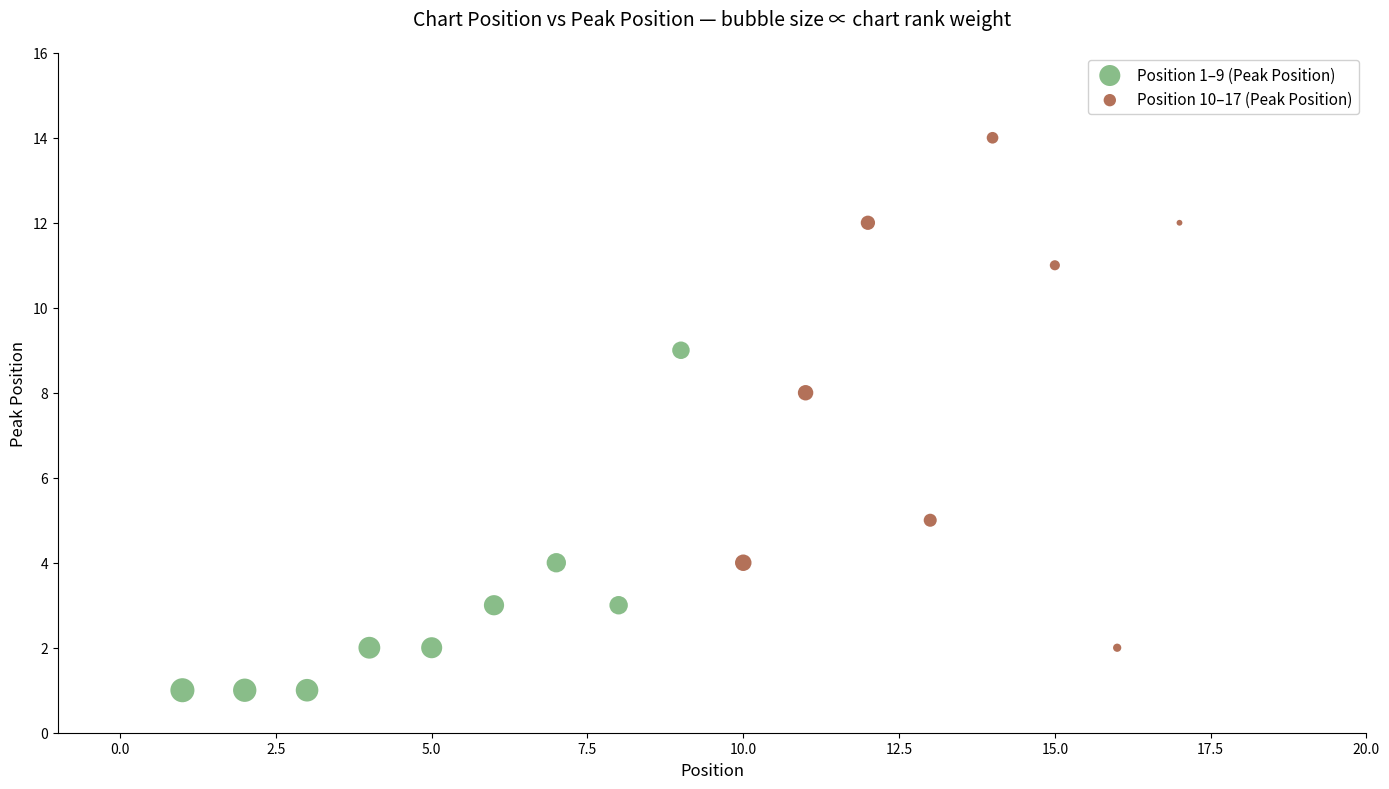

Which series contains the lowest Y value?

Position 1–9 (Peak Position)